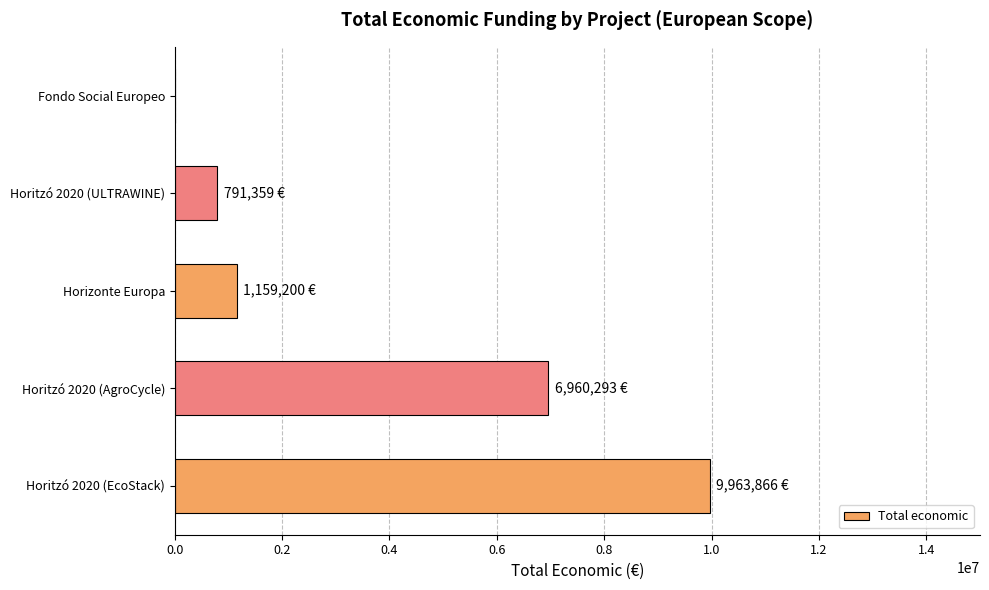

What is the sum of all values?

18874718